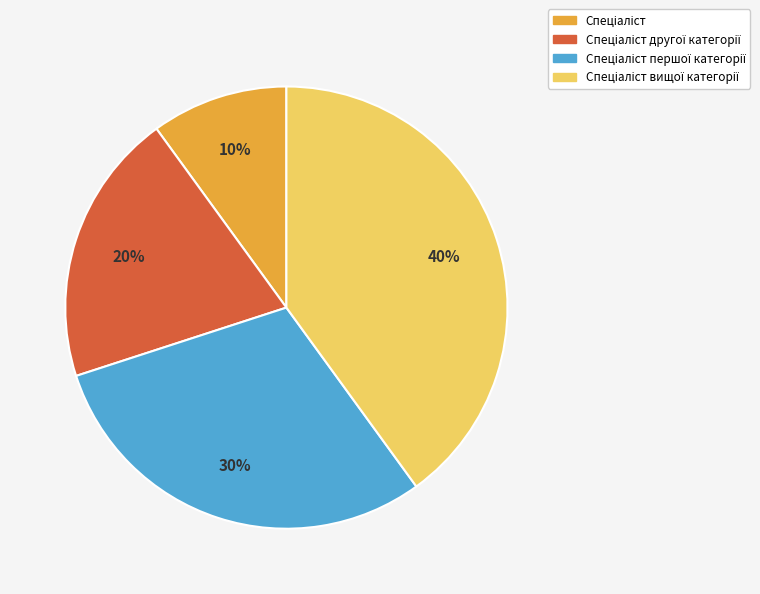

To the nearest percent, what is the average slice percentage?

25%